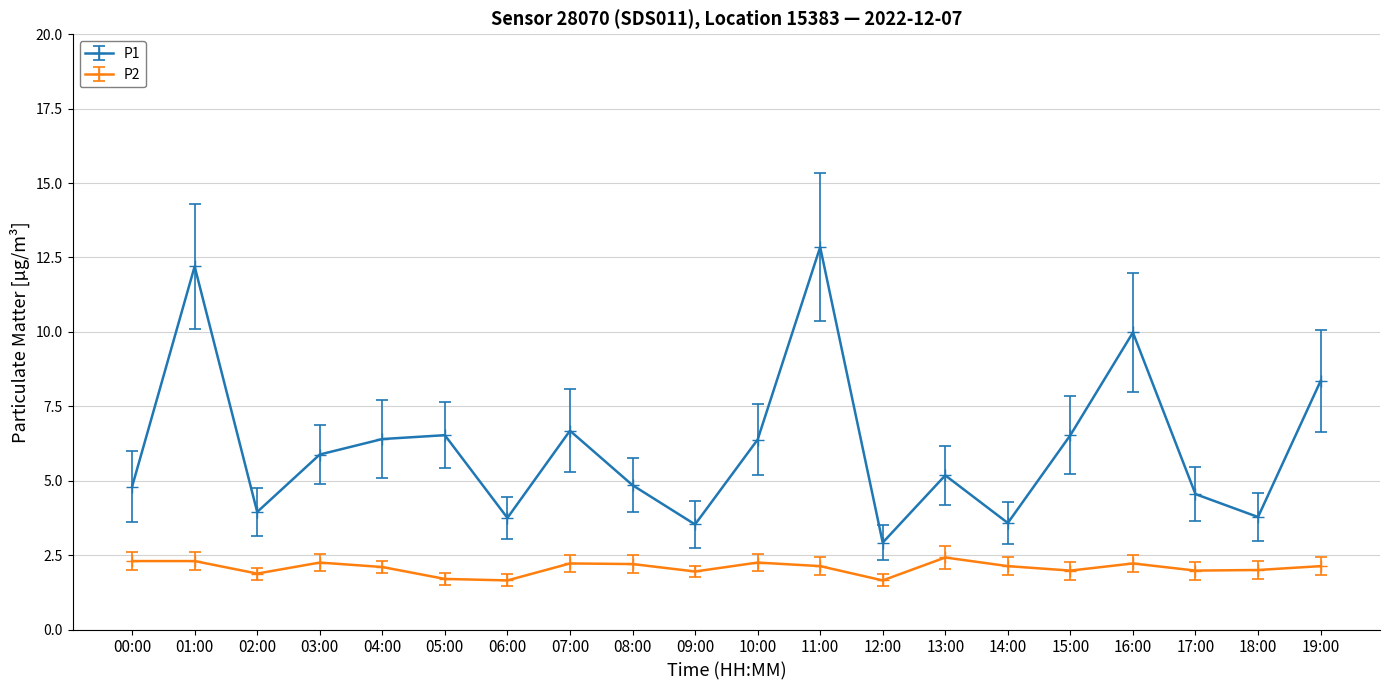

How many lines are shown in the chart?

2